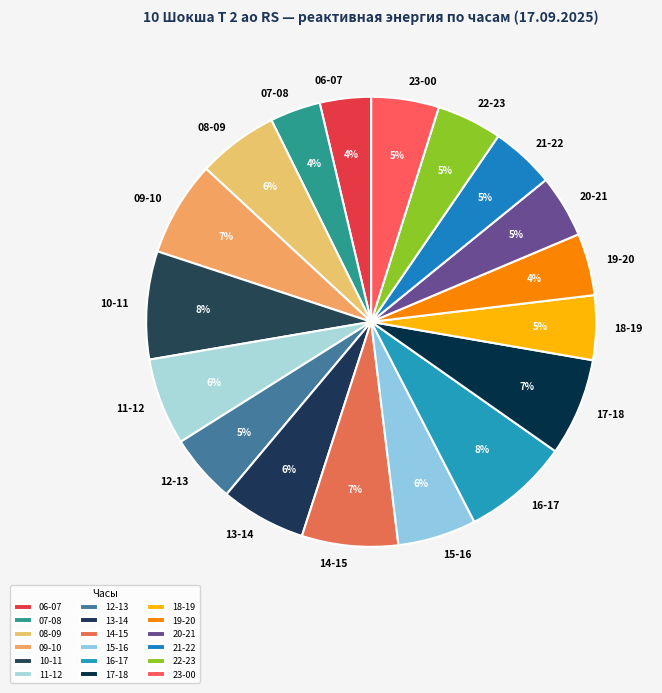

Approximately how many times larger is the value at 22-23 compared to 09-10?

0.7